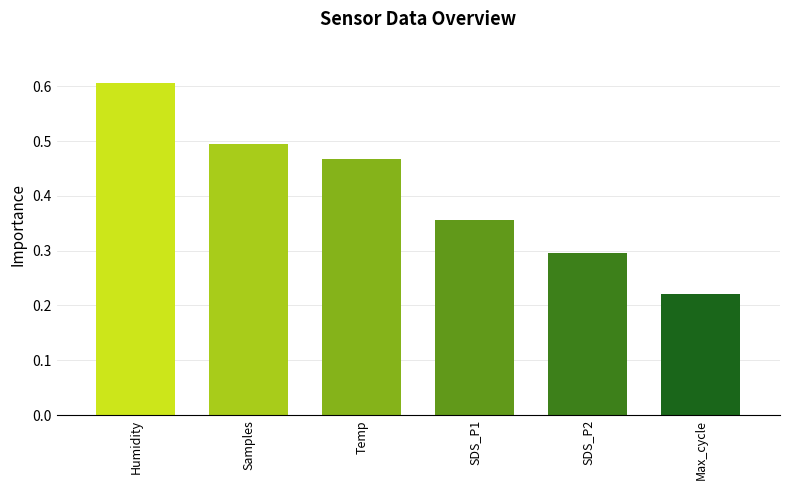

What is the change in value from Temp to SDS_P1?

-0.1